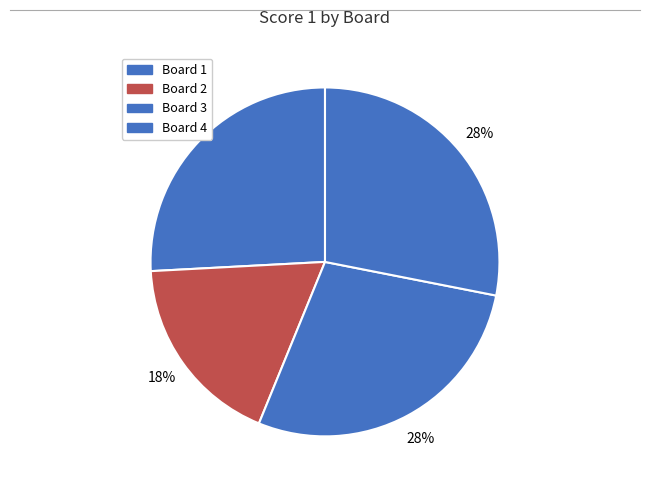

How many slices are in this pie chart?

4